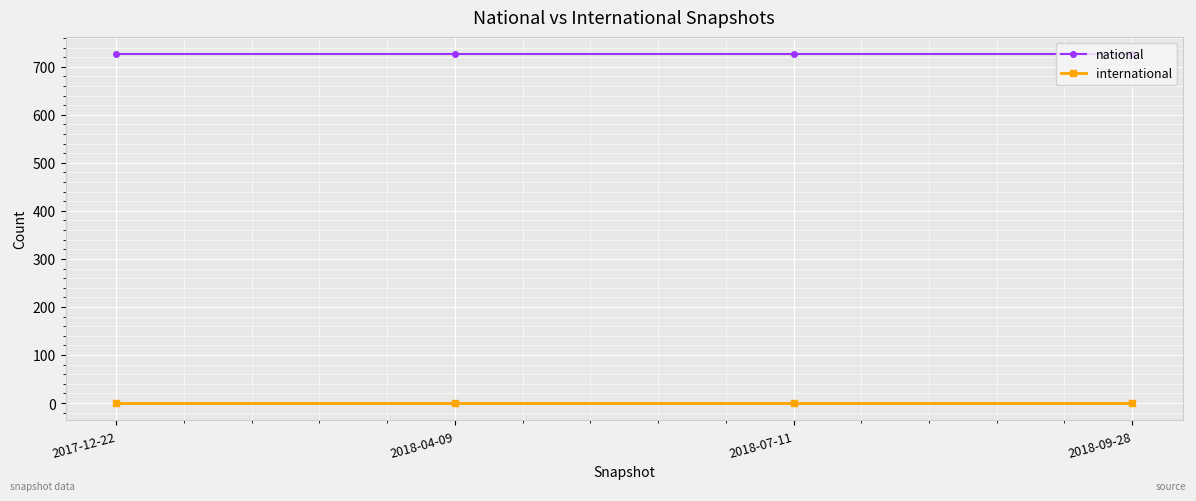

Count the number of categories in the chart.

4